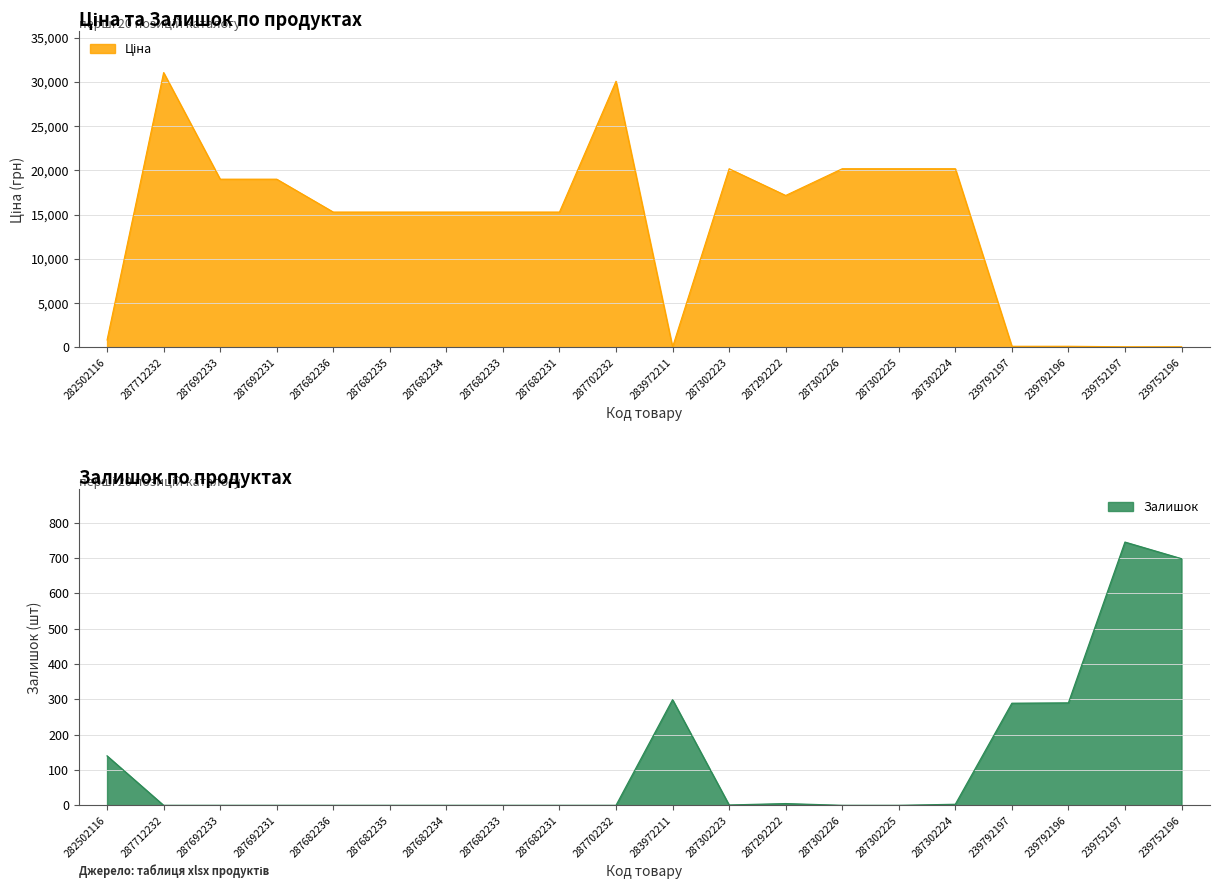

At how many categories does at least one series exceed 23867?

2